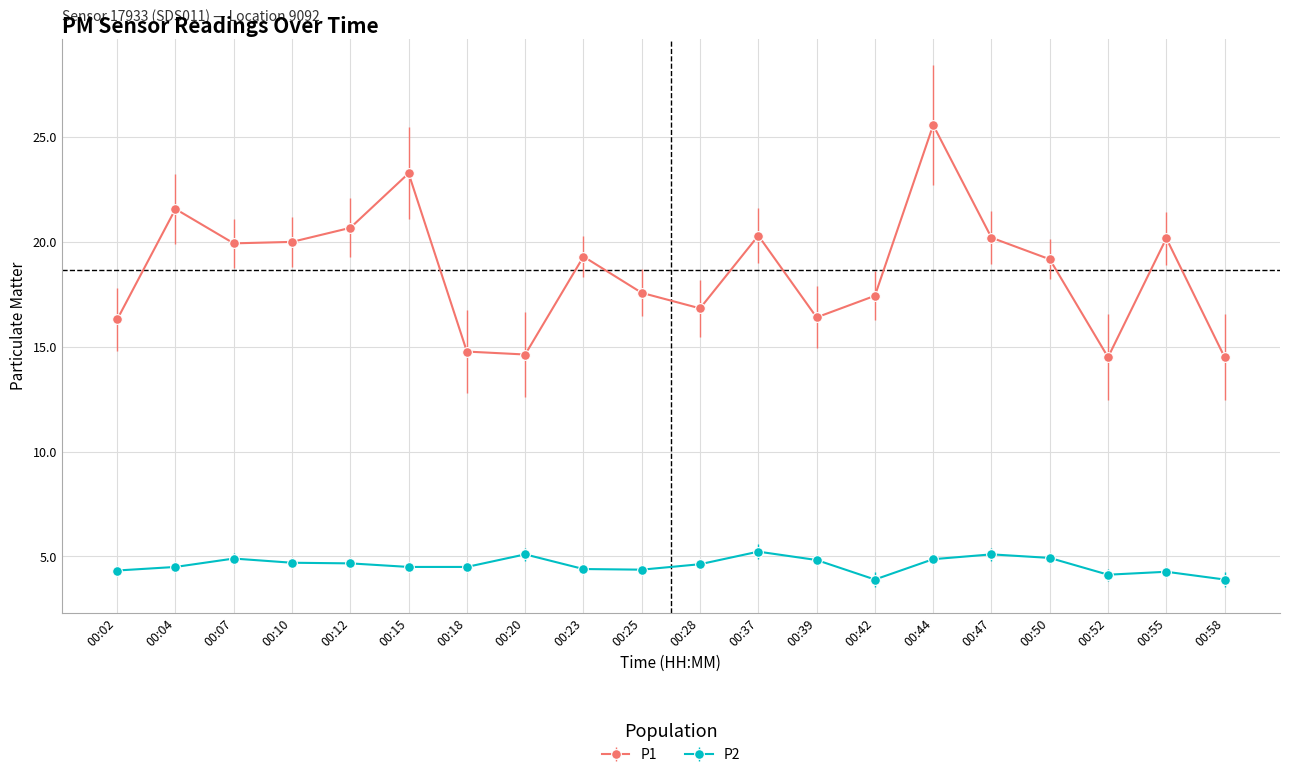

What is the maximum value for P2?

5.2